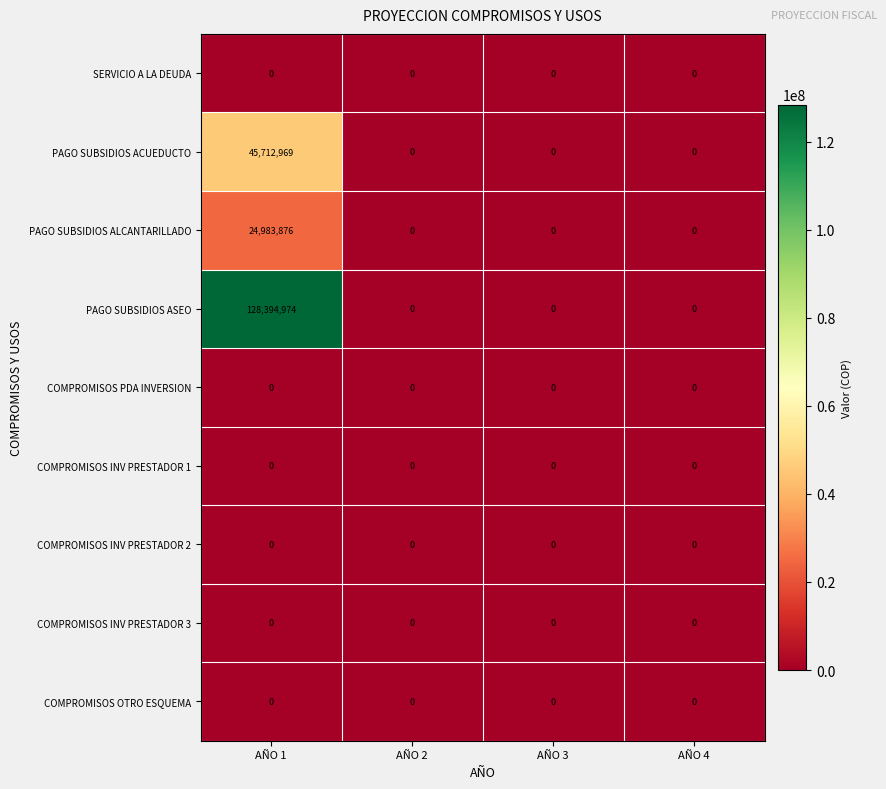

Between AÑO 1 and AÑO 3, which series saw the biggest shift?

PAGO SUBSIDIOS ASEO